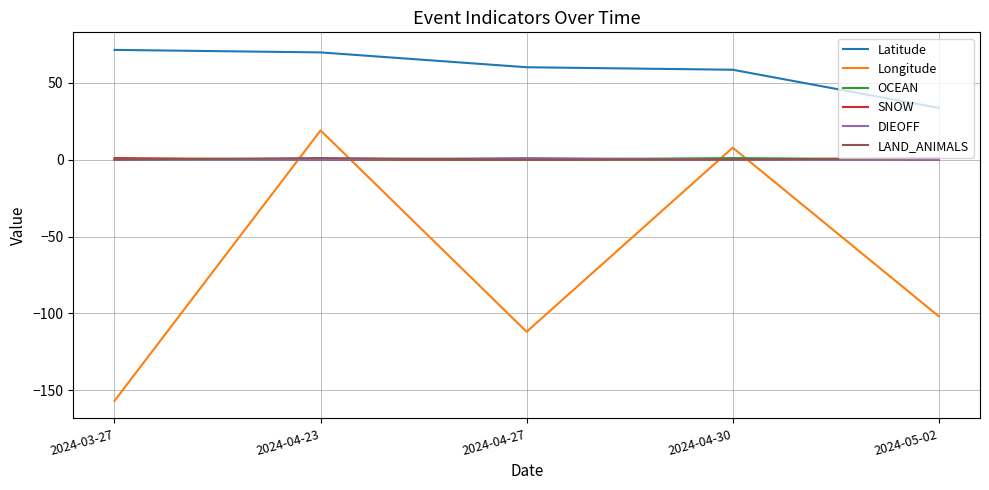

What are all the series names shown in the legend?

Latitude, Longitude, OCEAN, SNOW, DIEOFF, LAND_ANIMALS